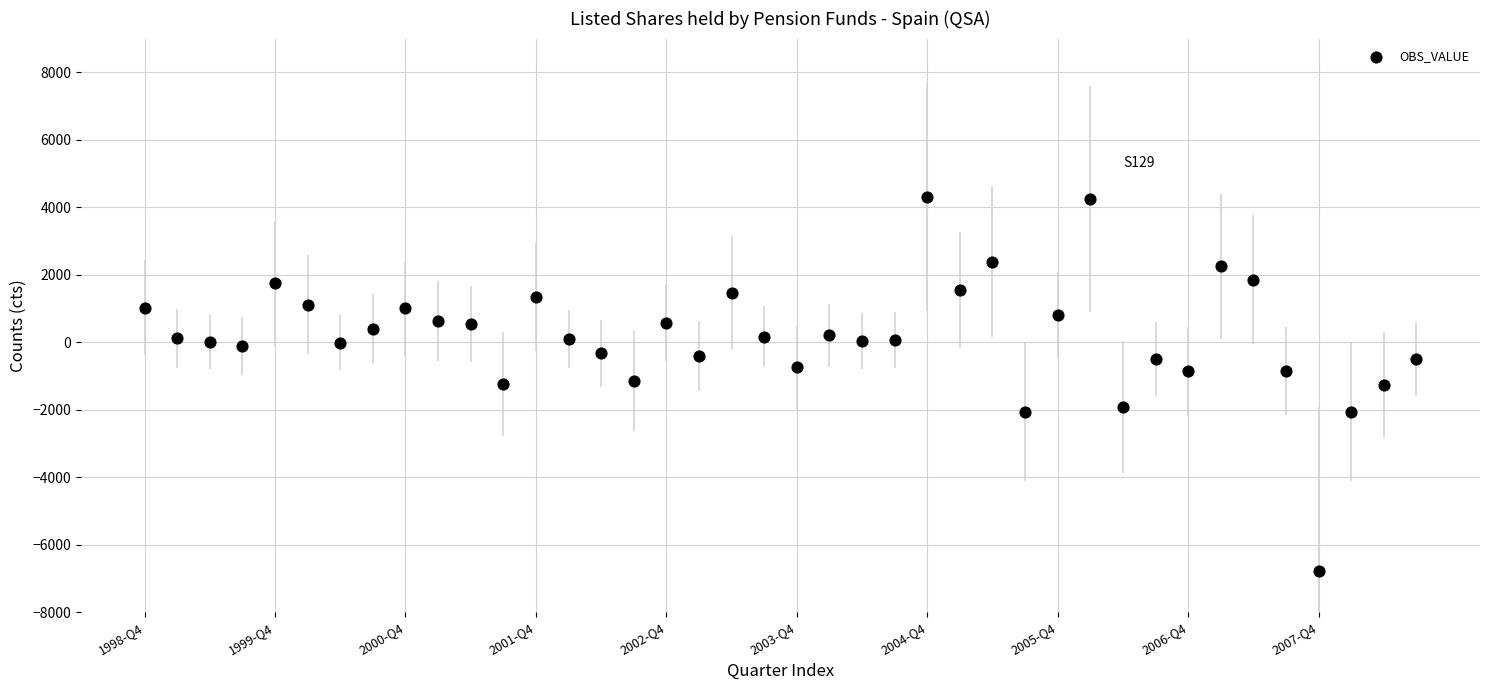

What is the range of Y values (max minus min)?

11112